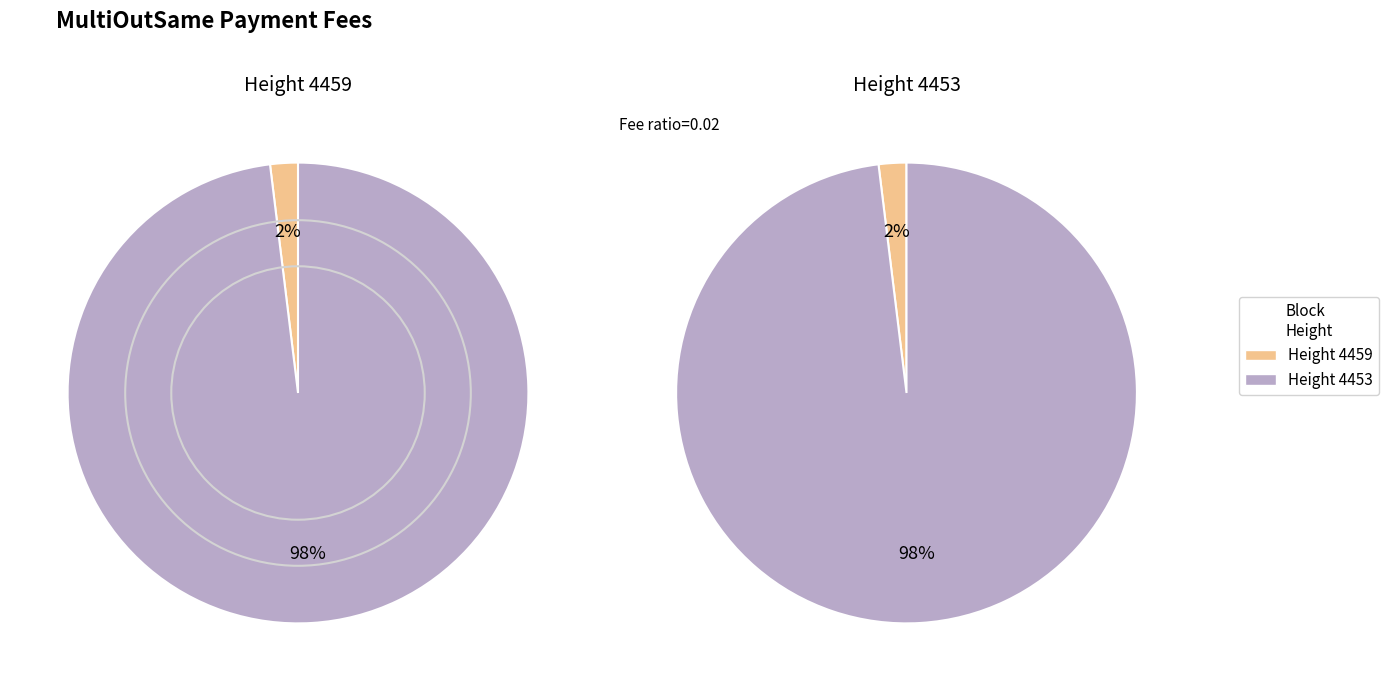

What is the majority slice?

4453